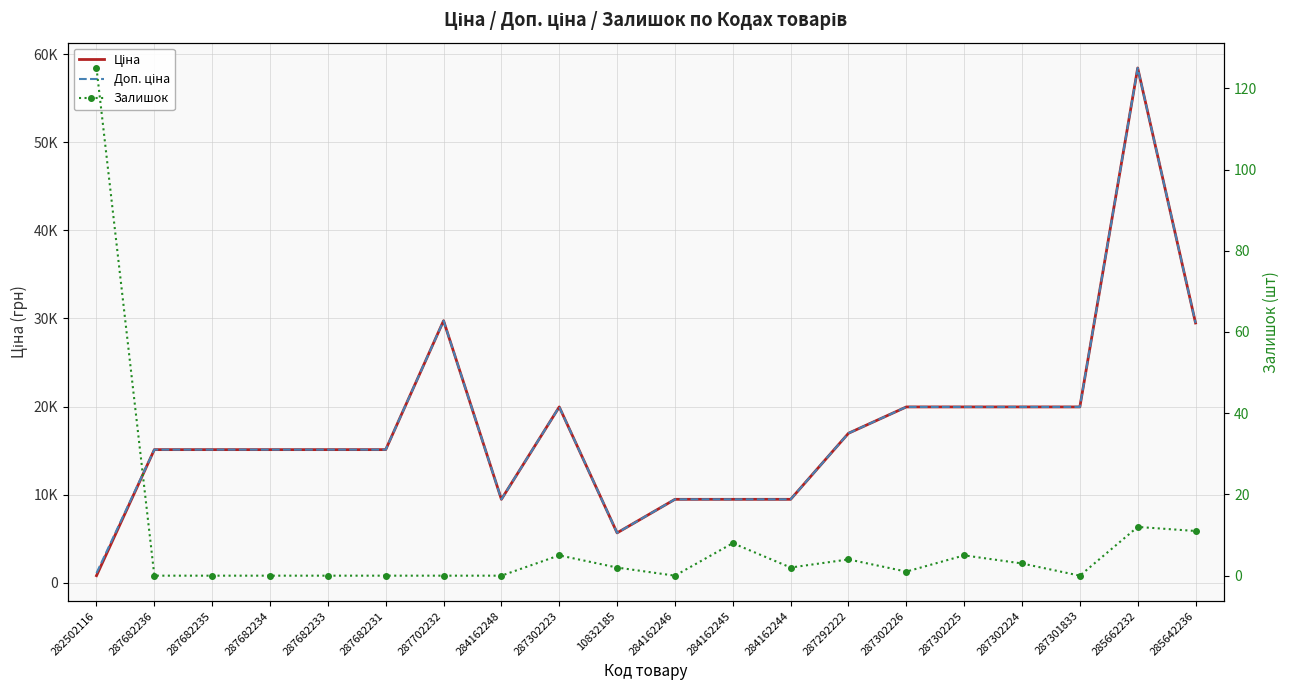

Between 287702232 and 287302224, which series saw the biggest shift?

Ціна